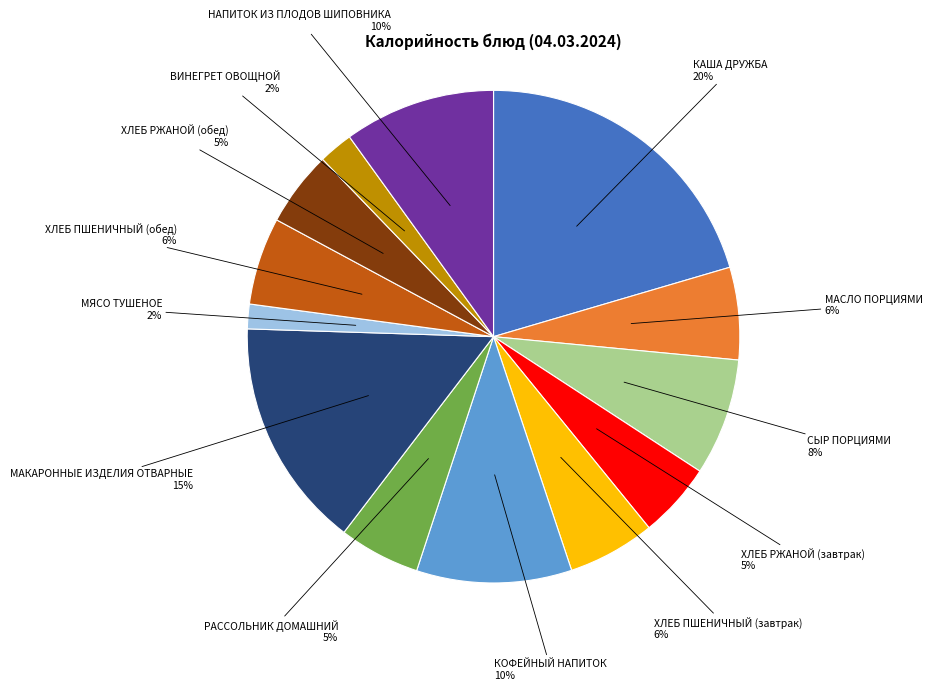

Is there a majority slice in this chart?

No